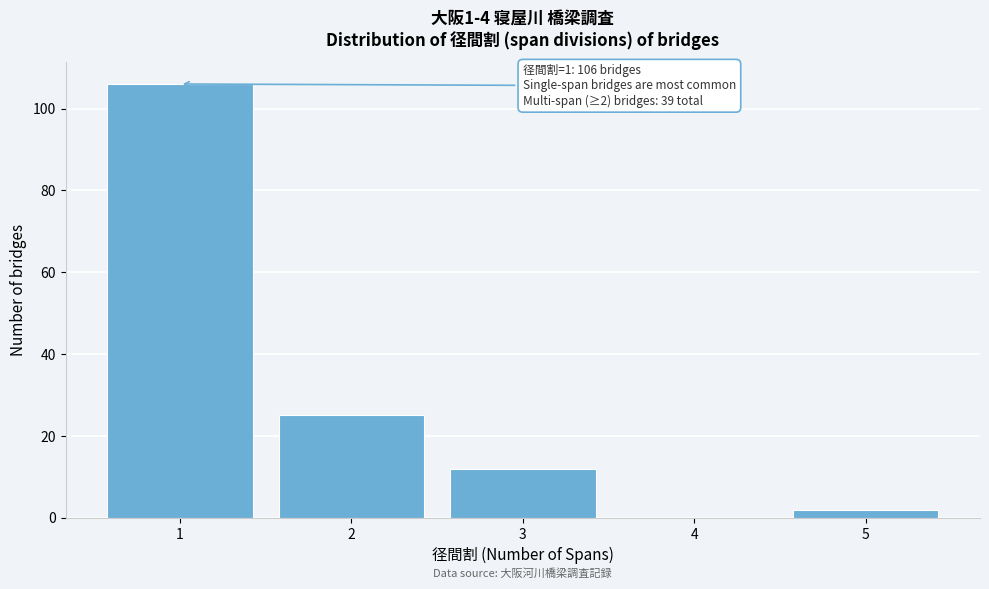

Reading right to left, list all the values displayed in this chart.

5=2	4=0	3=12	2=25	1=106